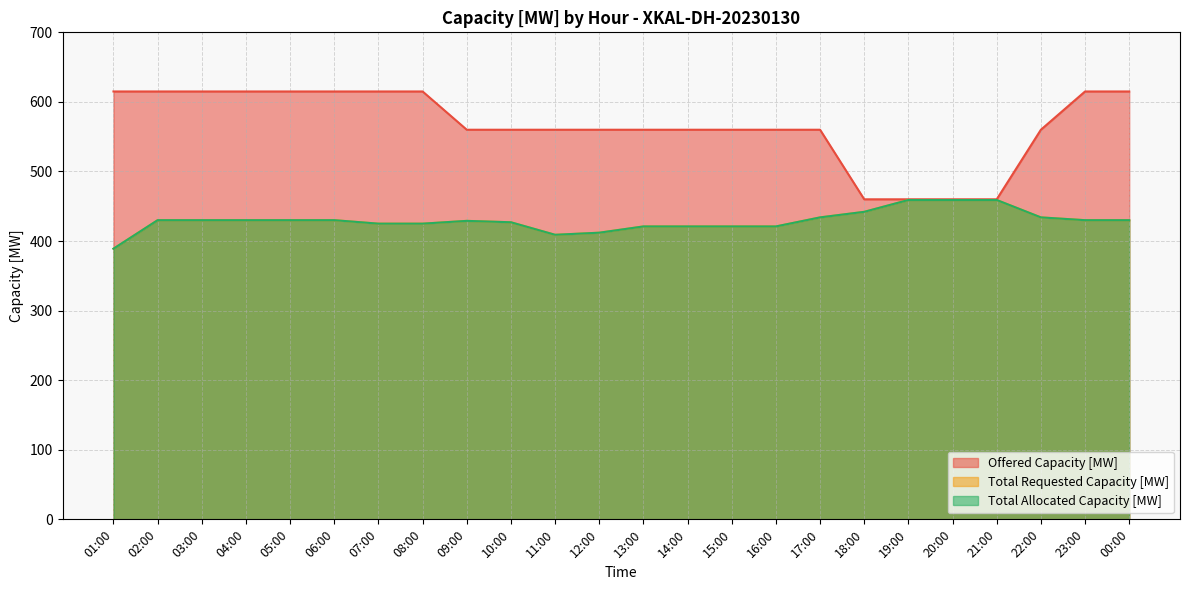

Reading left to right, what are all the values shown in this chart?

Offered Capacity [MW]: 615	615	615	615	615	615	615	615	560	560	560	560	560	560	560	560	560	460	460	460	460	560	615	615
Total Requested Capacity [MW]: 389	430	430	430	430	430	425	425	429	427	409	412	421	421	421	421	434	442	459	459	459	434	430	430
Total Allocated Capacity [MW]: 389	430	430	430	430	430	425	425	429	427	409	412	421	421	421	421	434	442	459	459	459	434	430	430